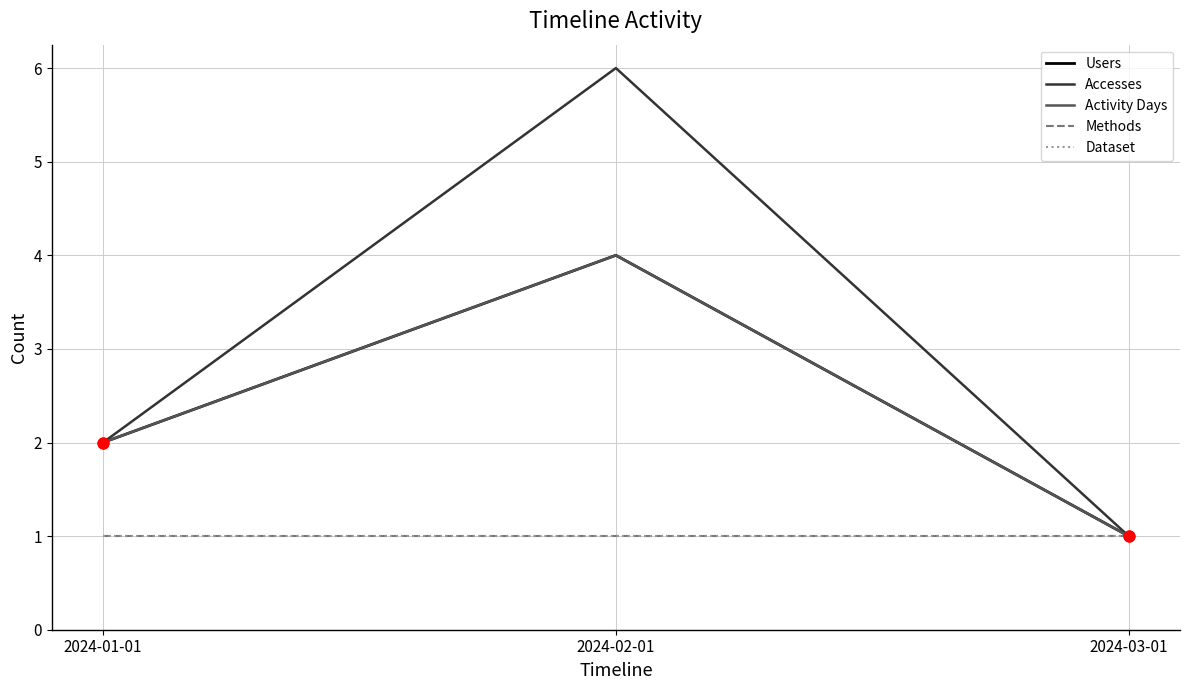

What is the total value across all series at 2024-01-01?

8